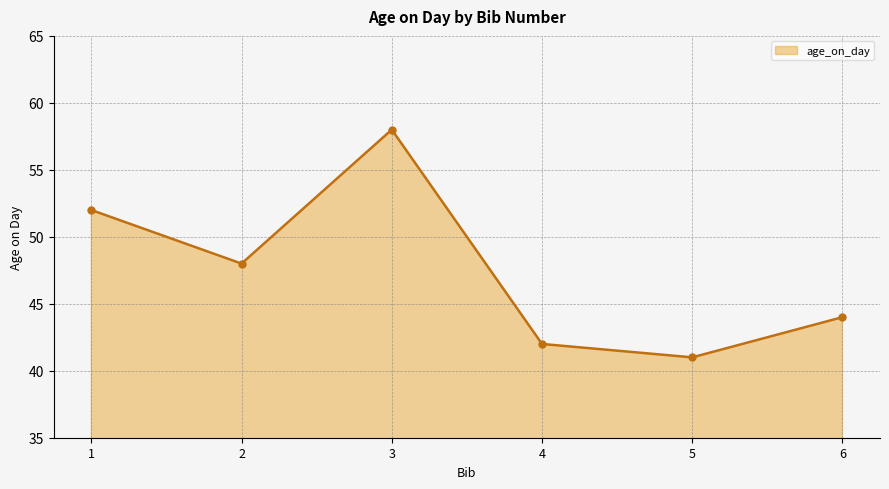

Where is the first local maximum?

3